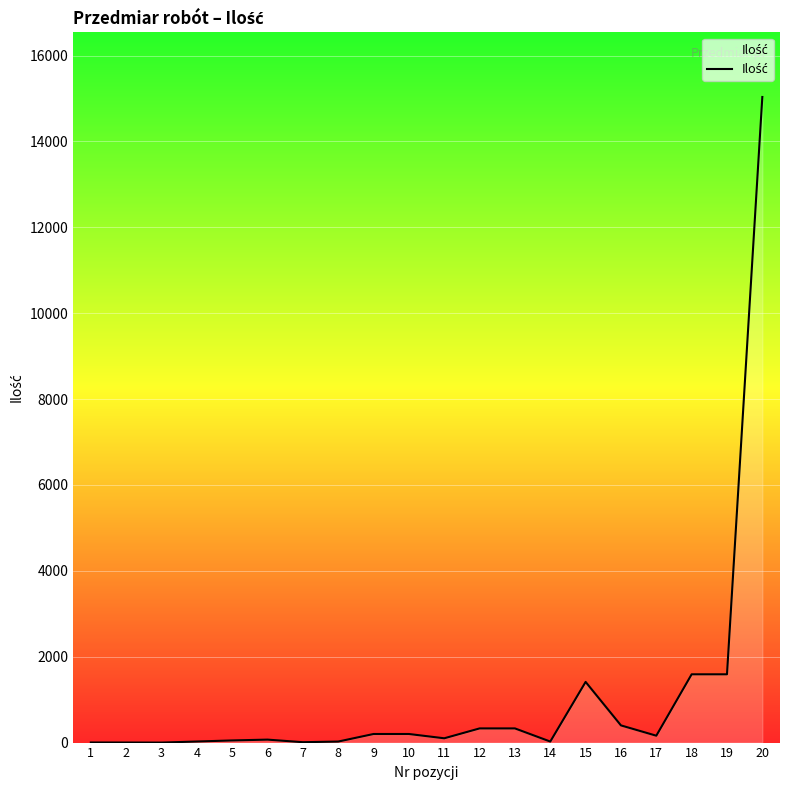

How many distinct data groups are displayed?

1